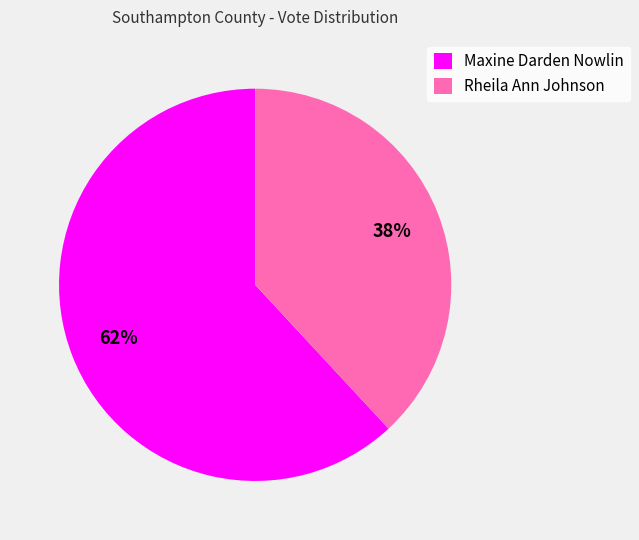

What is the ratio of the value at Maxine Darden Nowlin to the value at Rheila Ann Johnson?

1.6